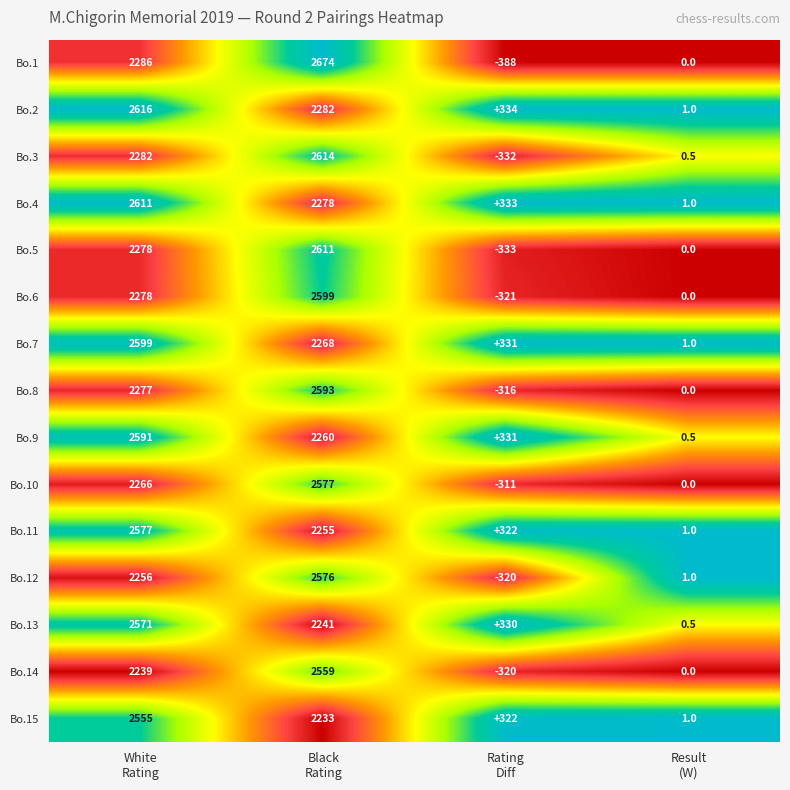

What is the average value of the Bo.8 series?

1138.5